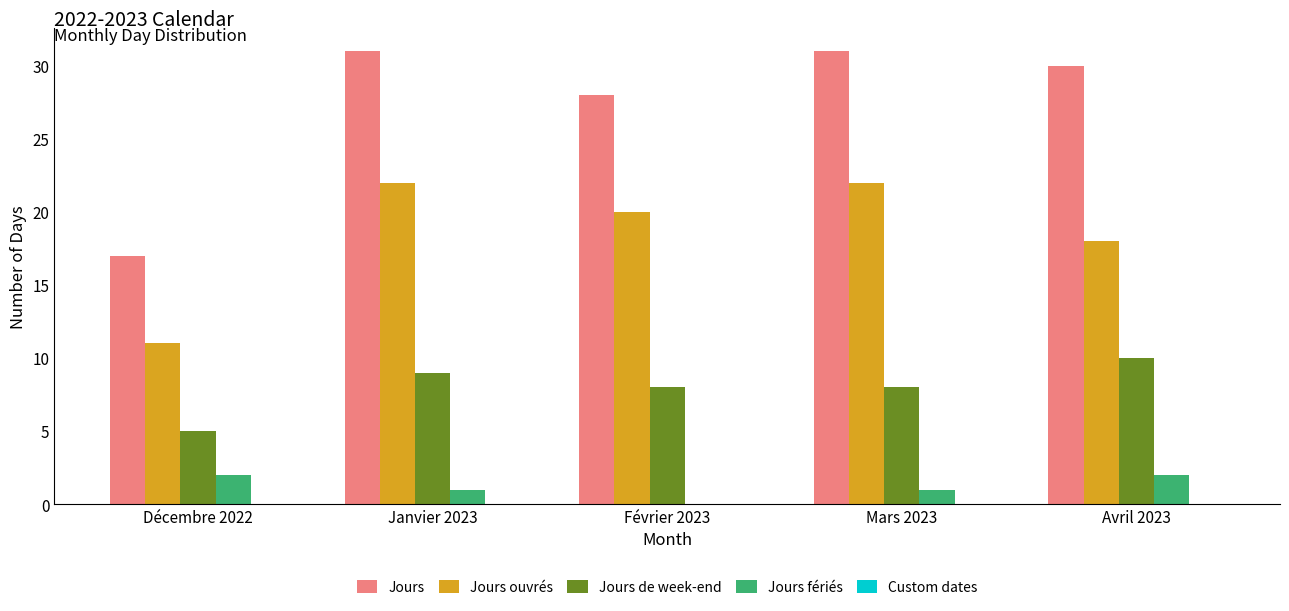

Which series has the largest total across all categories?

Jours